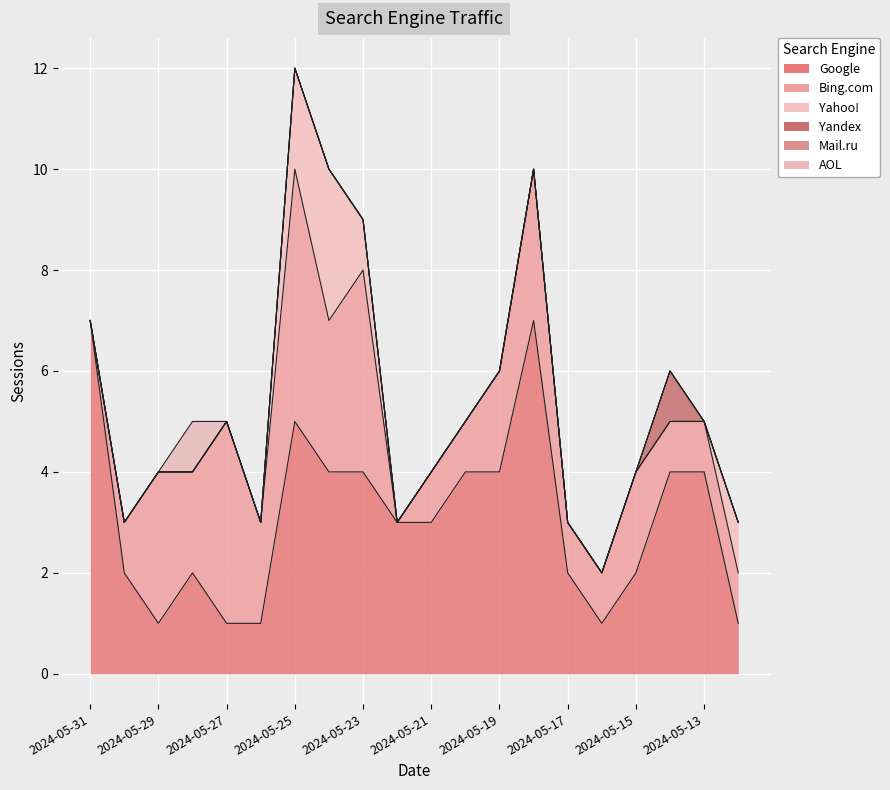

How many interior local valleys does the Bing.com series have?

4